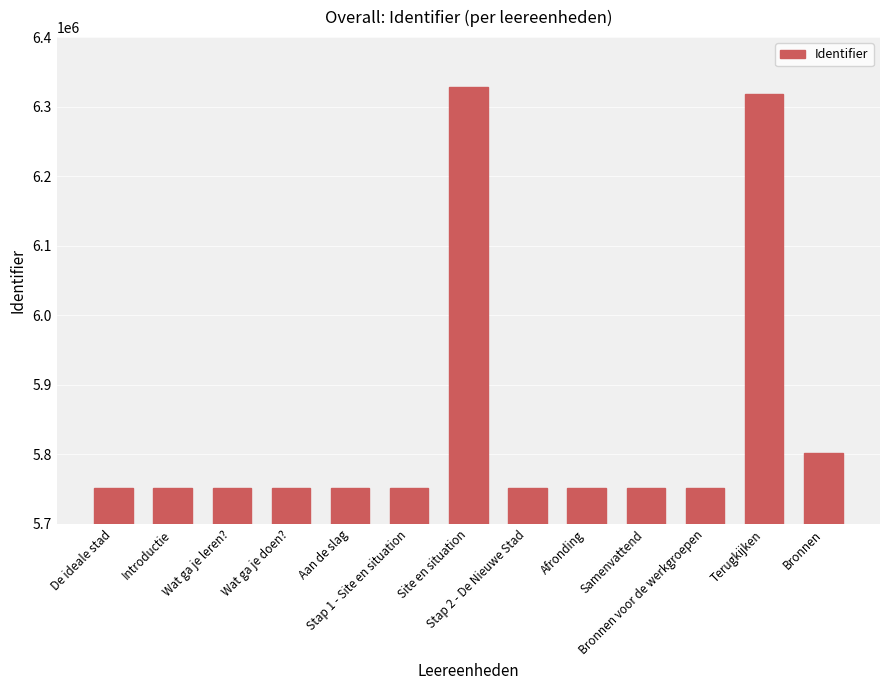

What is the greatest value displayed?

6328652